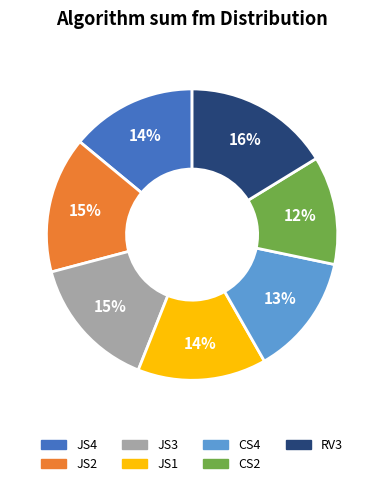

True or false: JS2 accounts for 15% of the total.

True